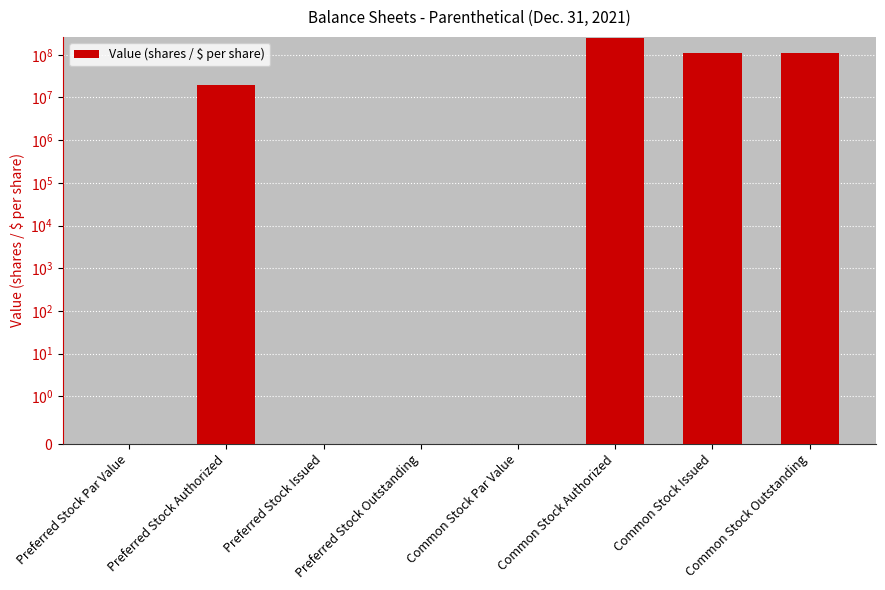

Where is the data nearest to the value 125000000?

Common Stock Issued